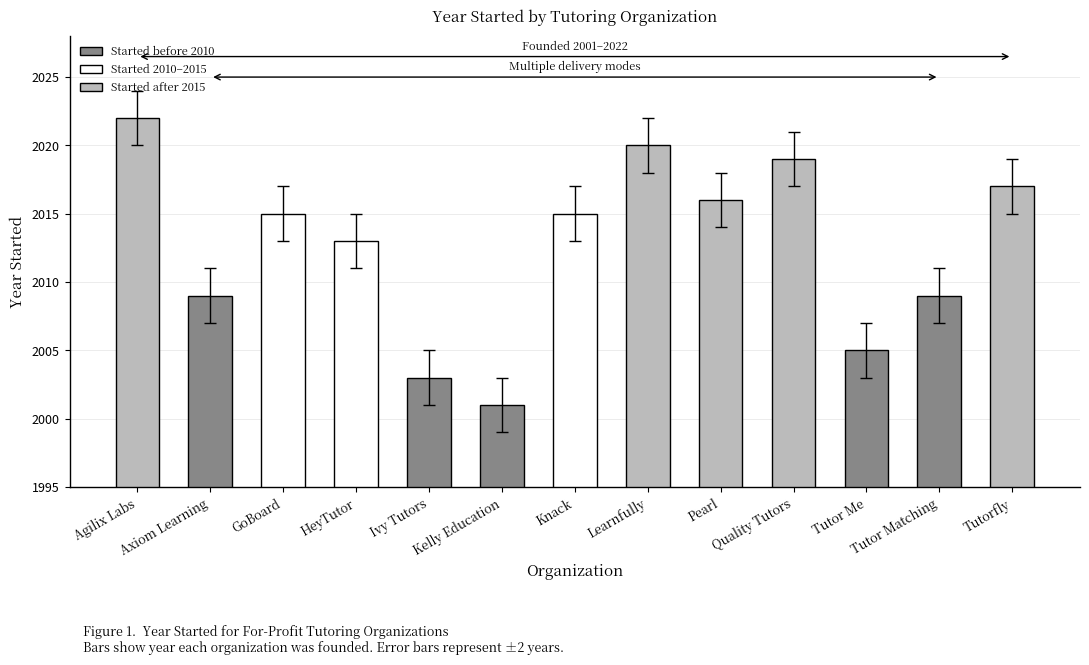

What is the sum of the values at Knack and Pearl?

4031